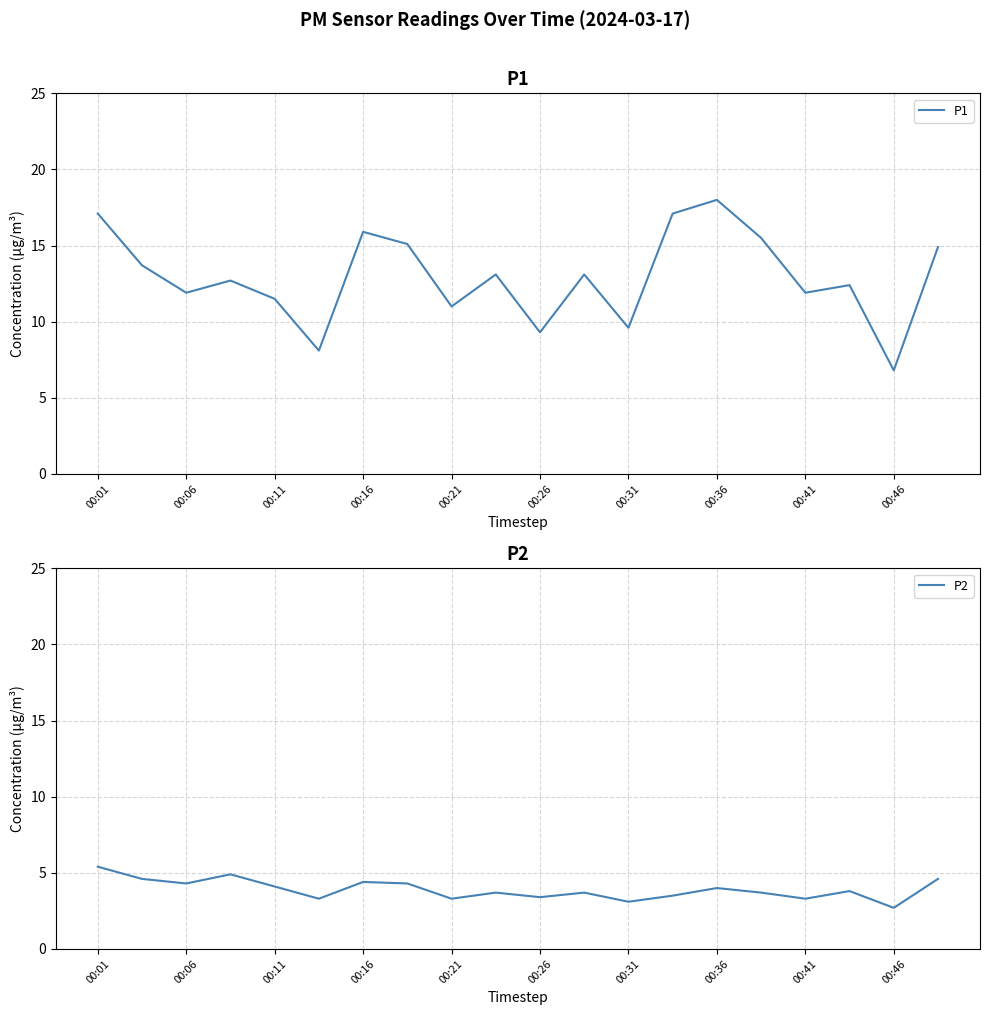

Which series has the largest total across all categories?

P1